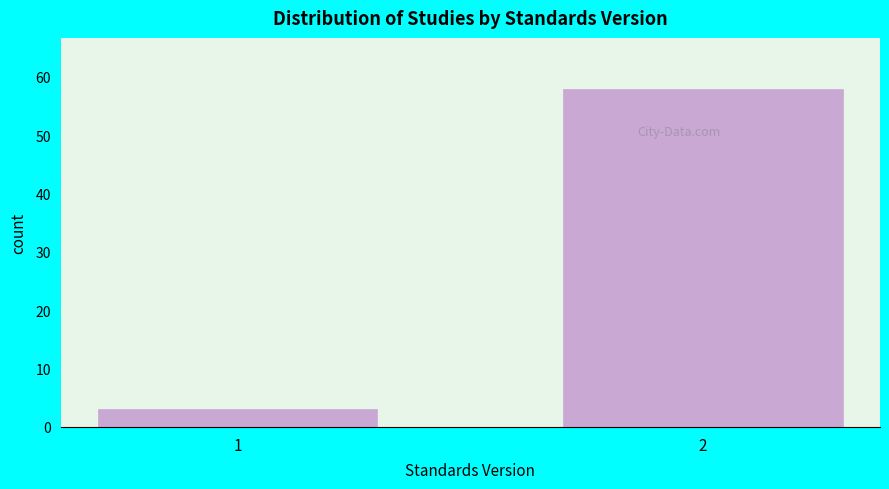

Reading left to right, transcribe all the data shown in this chart.

1=3	2=58